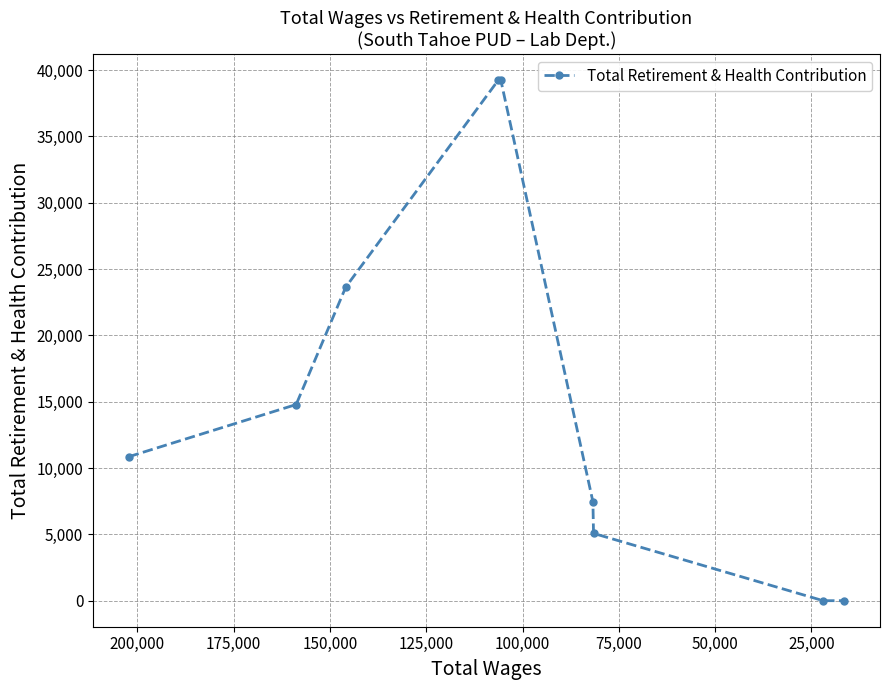

The chart shows a value of 15921 at 50,000. True or false?

False